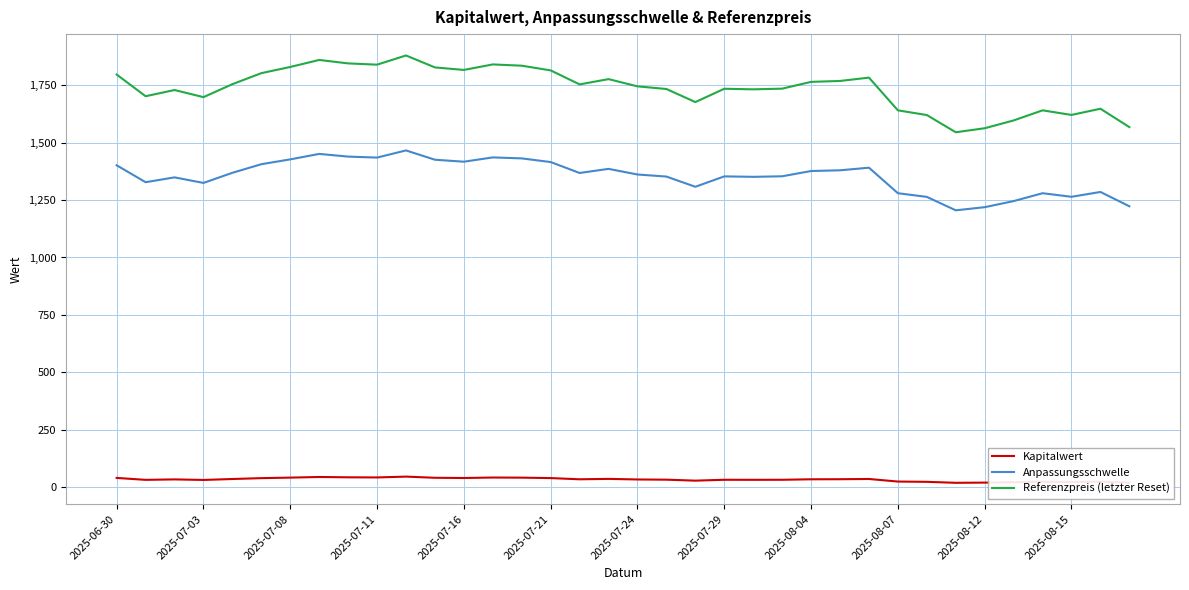

Which series has the largest total across all categories?

Referenzpreis (letzter Reset)